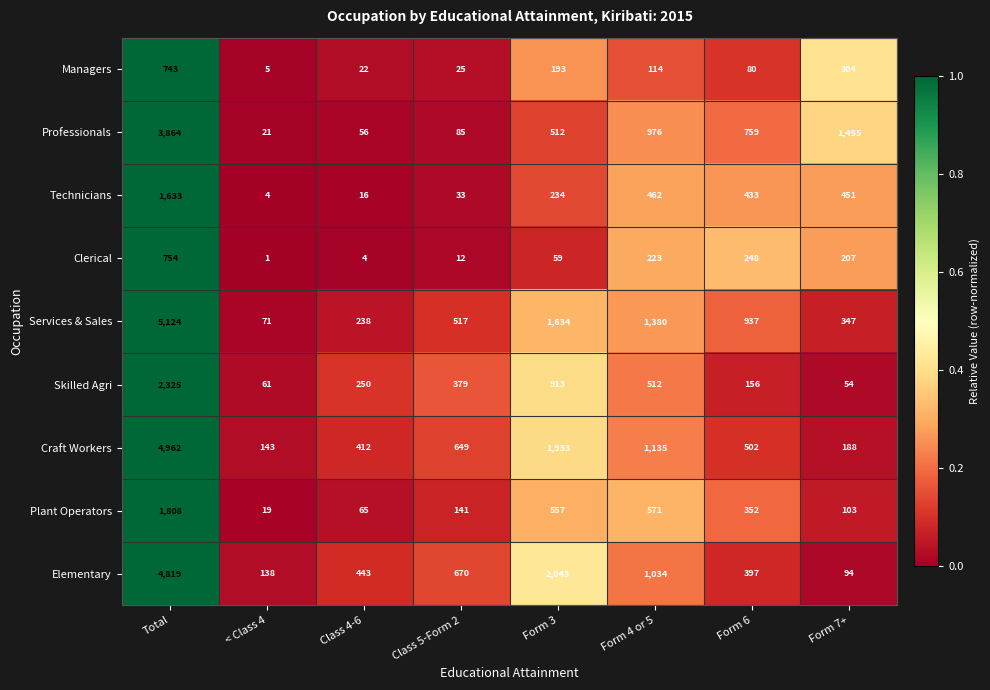

Is it true that Managers equals 114 at Form 4 or 5?

True